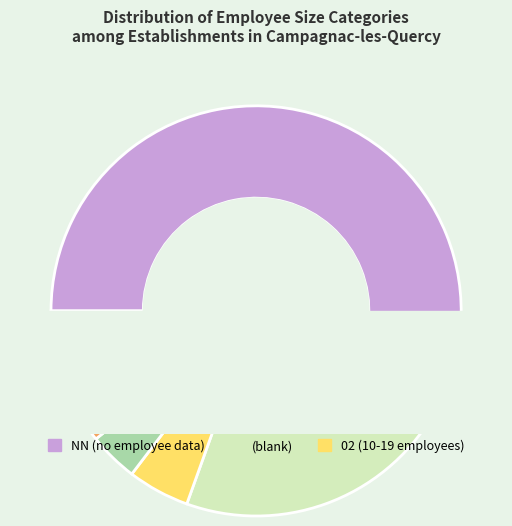

To the nearest percent, what portion does 22 represent?

2%